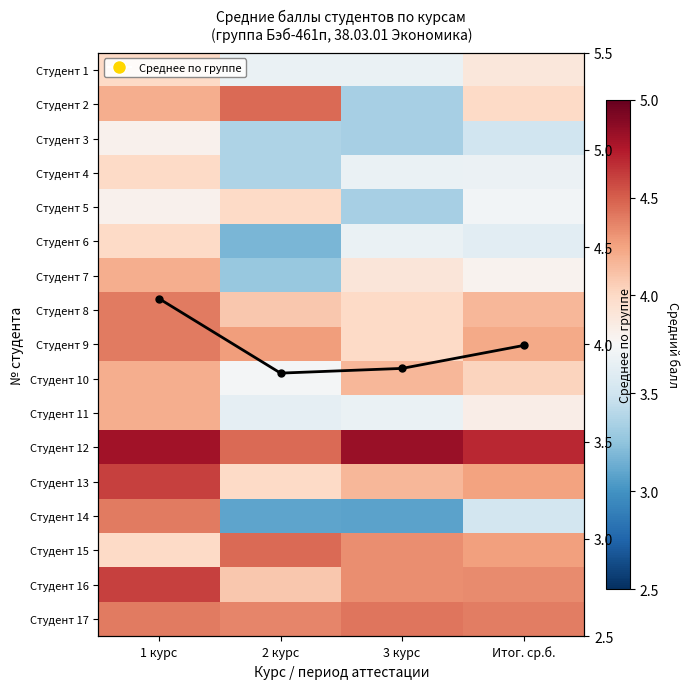

What is the total value across all series at 3 курс?

69.8